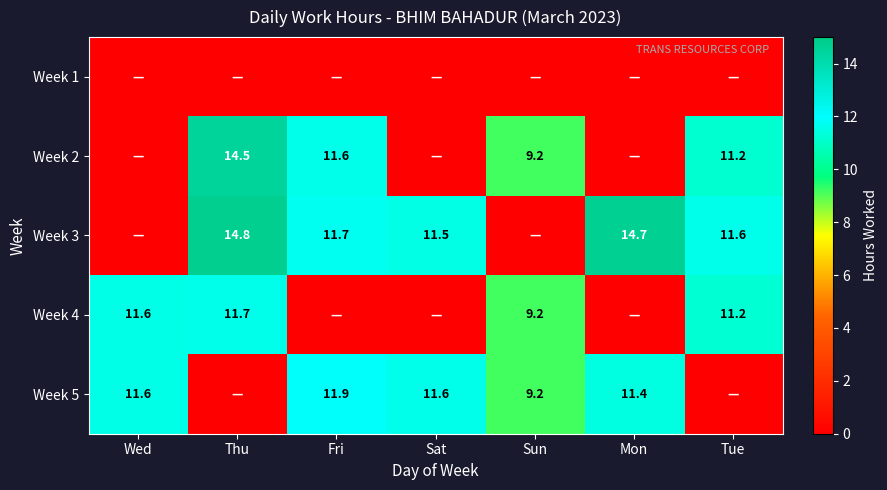

At which category is the sum across all series the highest?

Thu